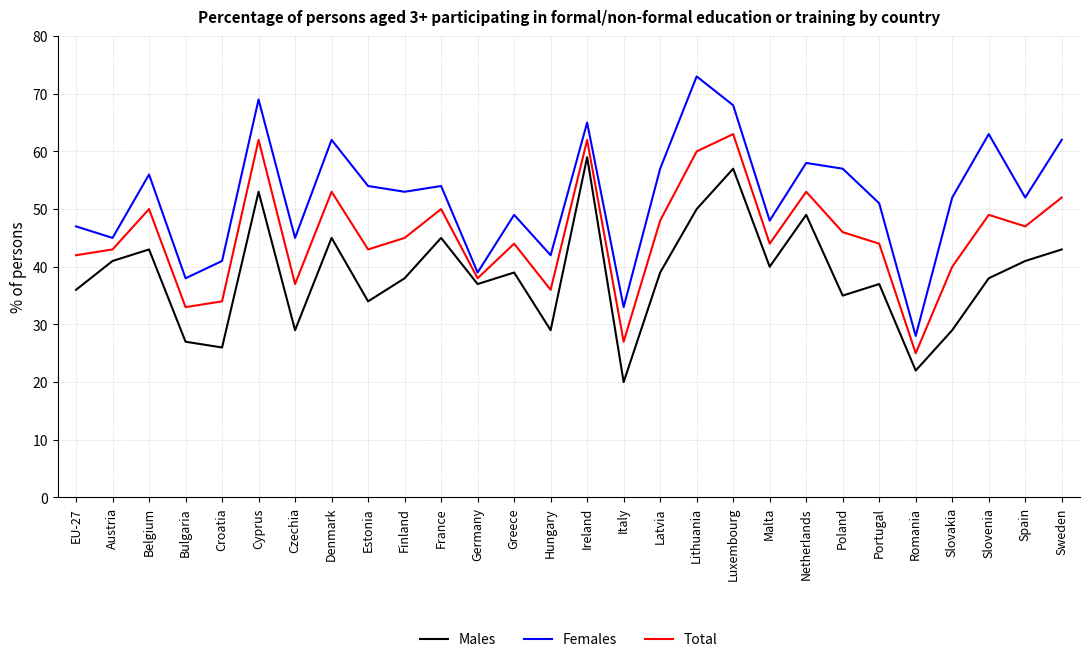

Reading left to right, transcribe all the data shown in this chart.

Males: EU-27=36	Austria=41	Belgium=43	Bulgaria=27	Croatia=26	Cyprus=53	Czechia=29	Denmark=45	Estonia=34	Finland=38	France=45	Germany=37	Greece=39	Hungary=29	Ireland=59	Italy=20	Latvia=39	Lithuania=50	Luxembourg=57	Malta=40	Netherlands=49	Poland=35	Portugal=37	Romania=22	Slovakia=29	Slovenia=38	Spain=41	Sweden=43
Females: EU-27=47	Austria=45	Belgium=56	Bulgaria=38	Croatia=41	Cyprus=69	Czechia=45	Denmark=62	Estonia=54	Finland=53	France=54	Germany=39	Greece=49	Hungary=42	Ireland=65	Italy=33	Latvia=57	Lithuania=73	Luxembourg=68	Malta=48	Netherlands=58	Poland=57	Portugal=51	Romania=28	Slovakia=52	Slovenia=63	Spain=52	Sweden=62
Total: EU-27=42	Austria=43	Belgium=50	Bulgaria=33	Croatia=34	Cyprus=62	Czechia=37	Denmark=53	Estonia=43	Finland=45	France=50	Germany=38	Greece=44	Hungary=36	Ireland=62	Italy=27	Latvia=48	Lithuania=60	Luxembourg=63	Malta=44	Netherlands=53	Poland=46	Portugal=44	Romania=25	Slovakia=40	Slovenia=49	Spain=47	Sweden=52